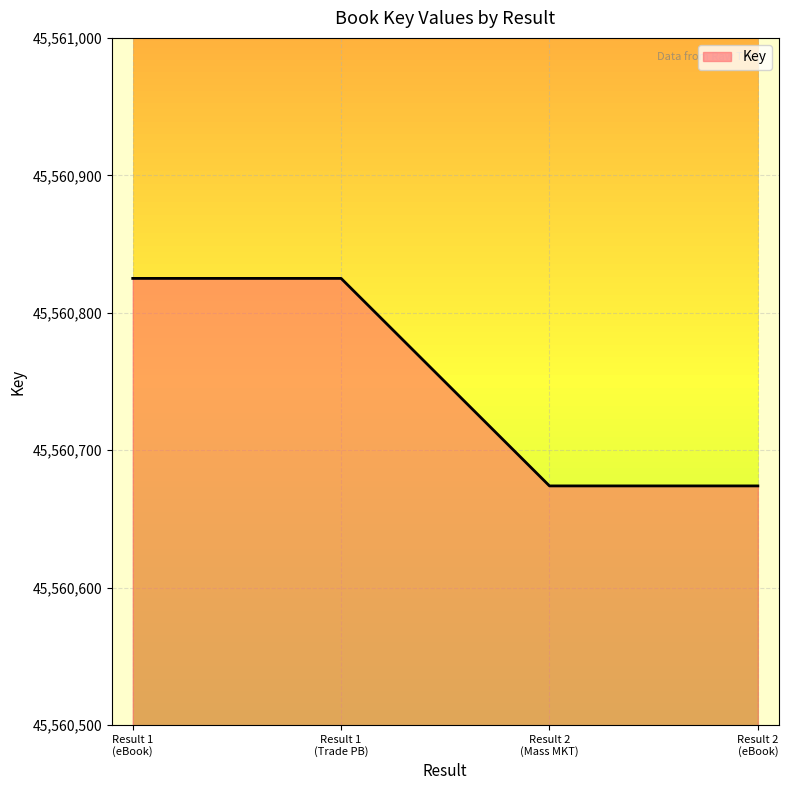

Reading left to right, transcribe all the data shown in this chart.

45560825	45560825	45560674	45560674